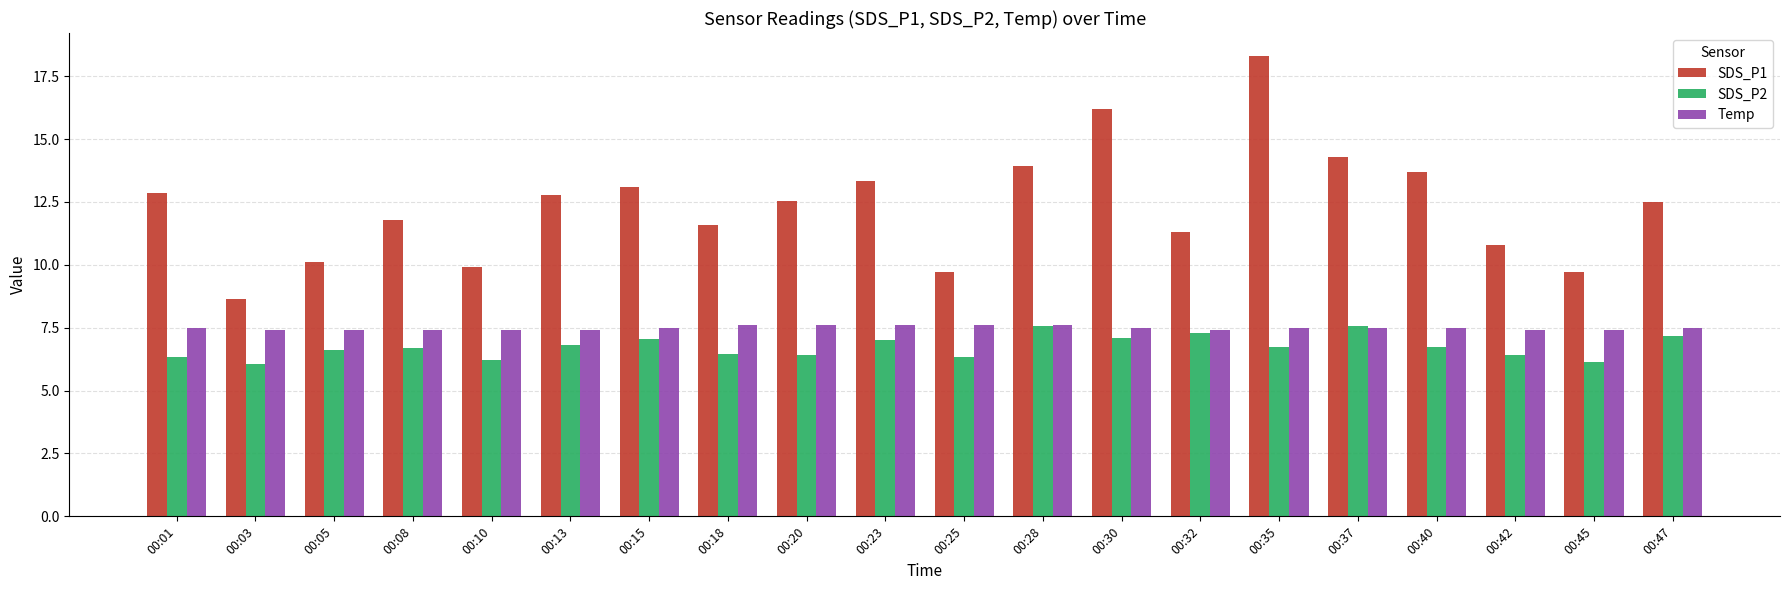

What is the difference between the maximum and minimum values in the SDS_P2 series?

1.5